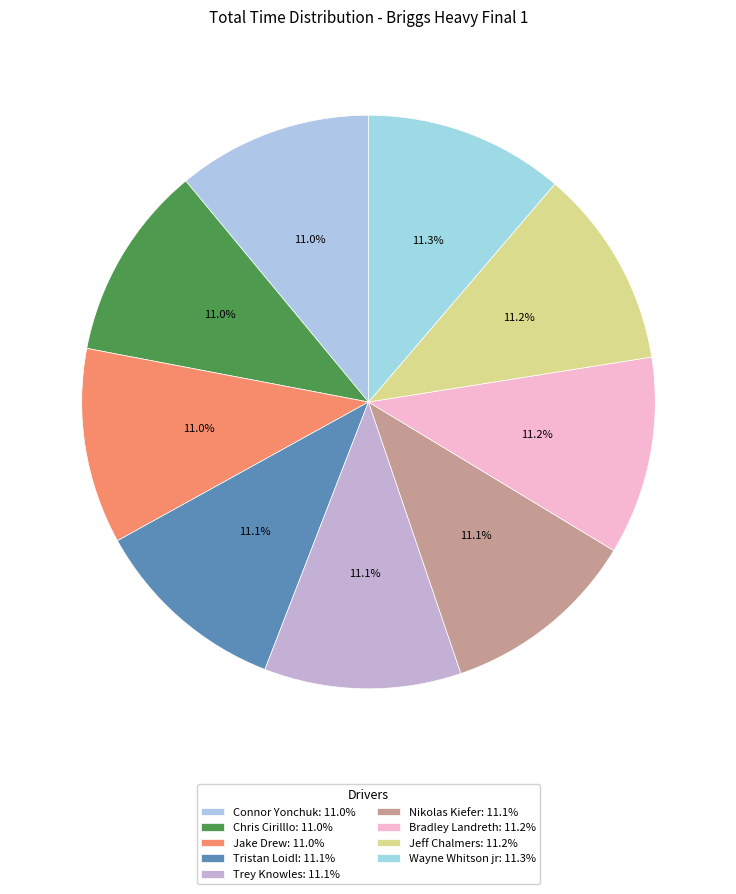

What is the smallest slice in the pie chart?

Connor Yonchuk